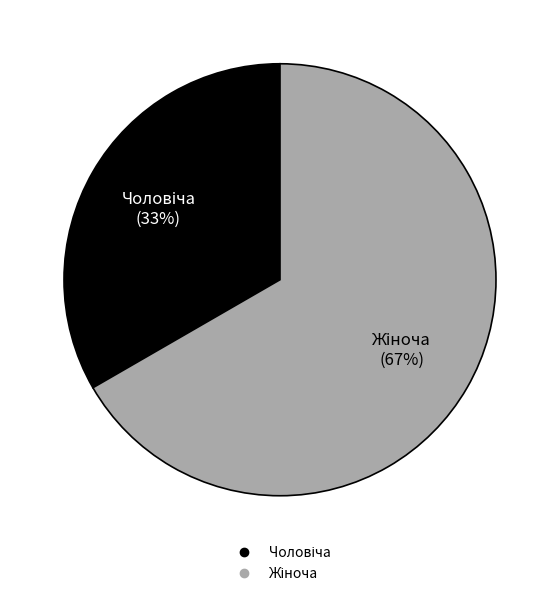

How many segments does this pie chart have?

2